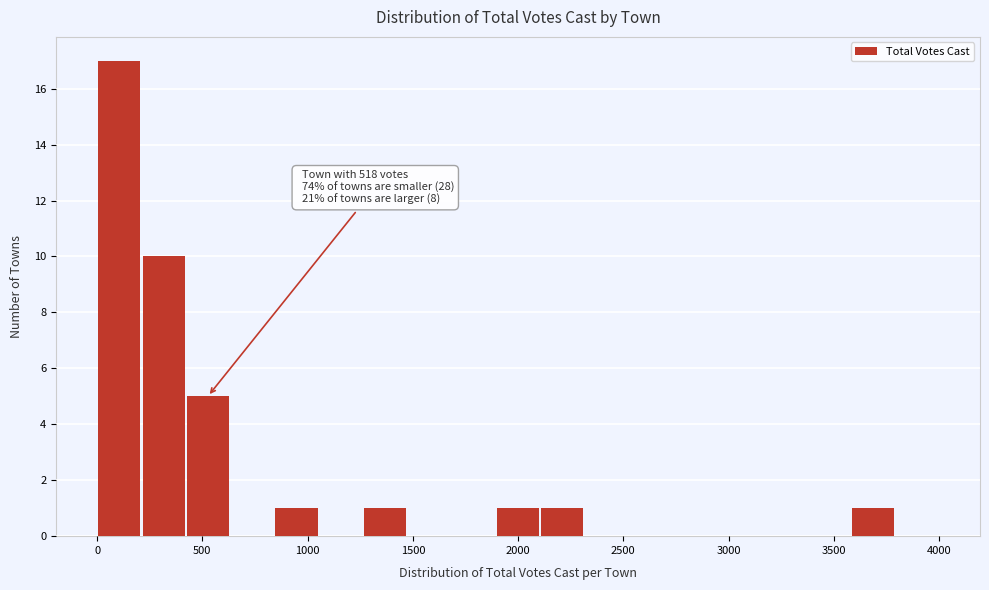

Which range on the x-axis has the tallest bar?

0 to 200